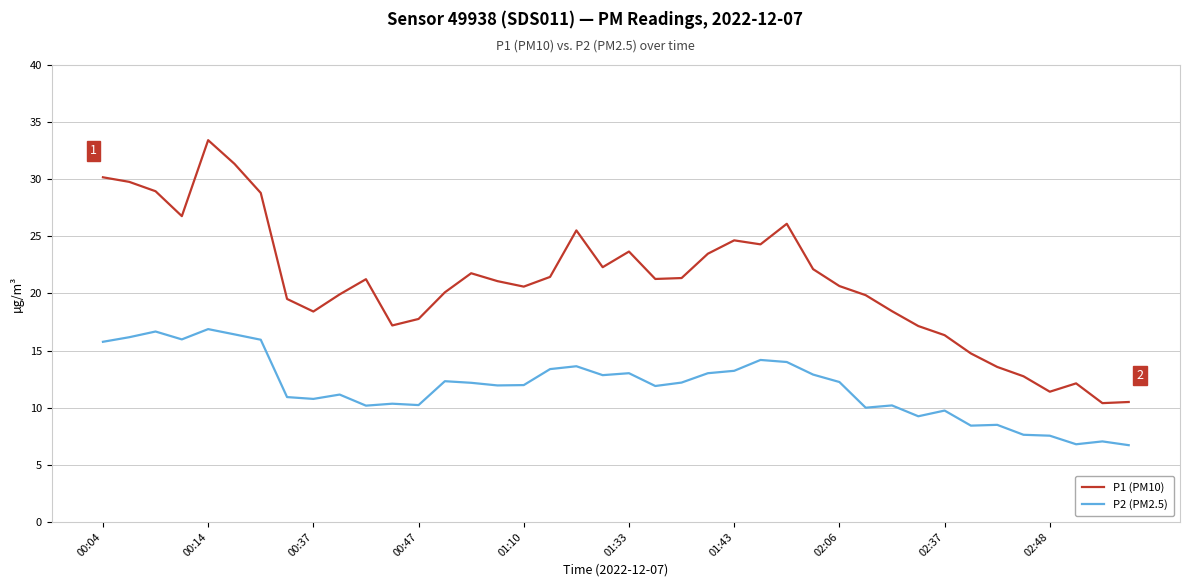

True or false: P1 (PM10) and P2 (PM2.5) cross at least once.

False